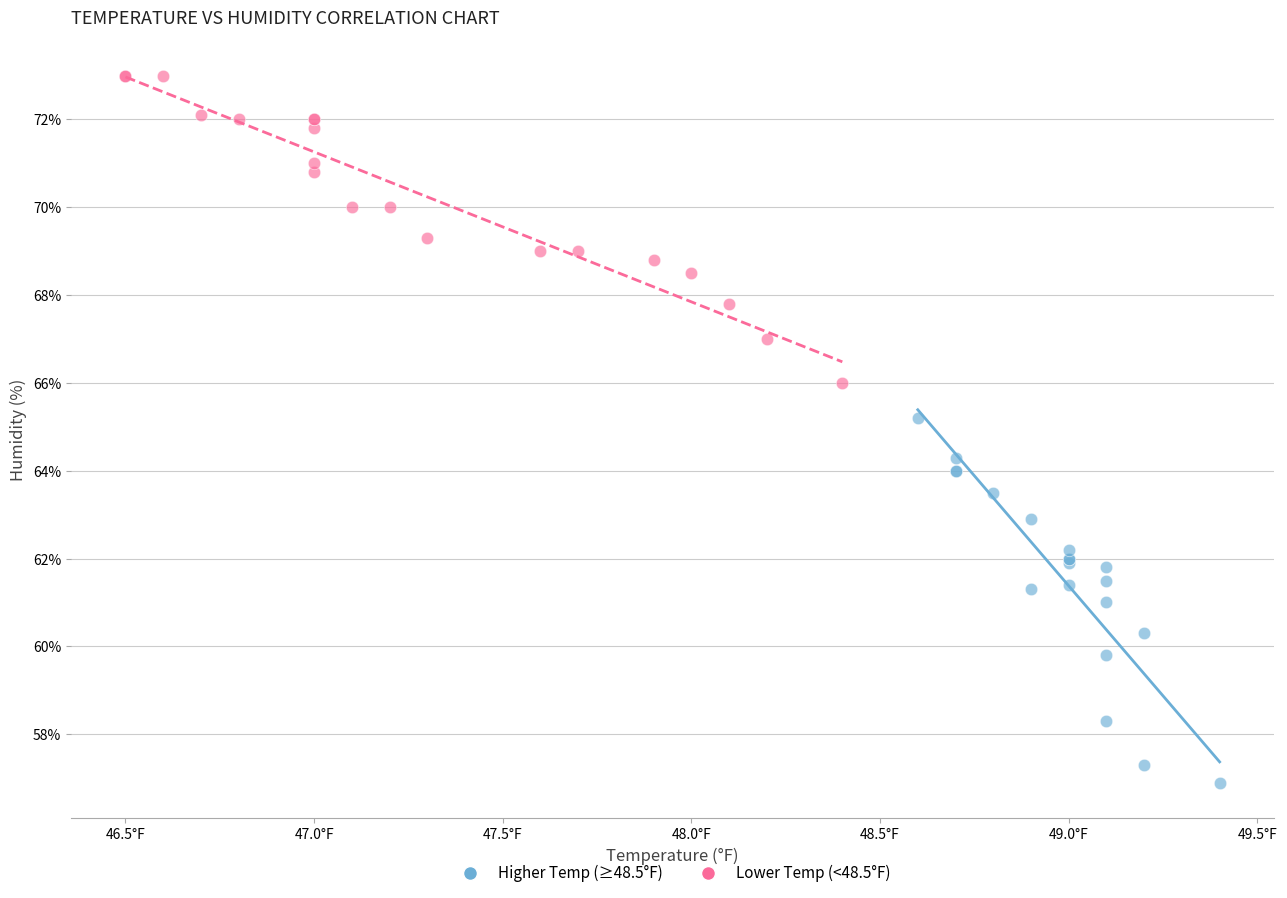

Which series reaches the maximum Y coordinate?

Lower Temp (<48.5°F)